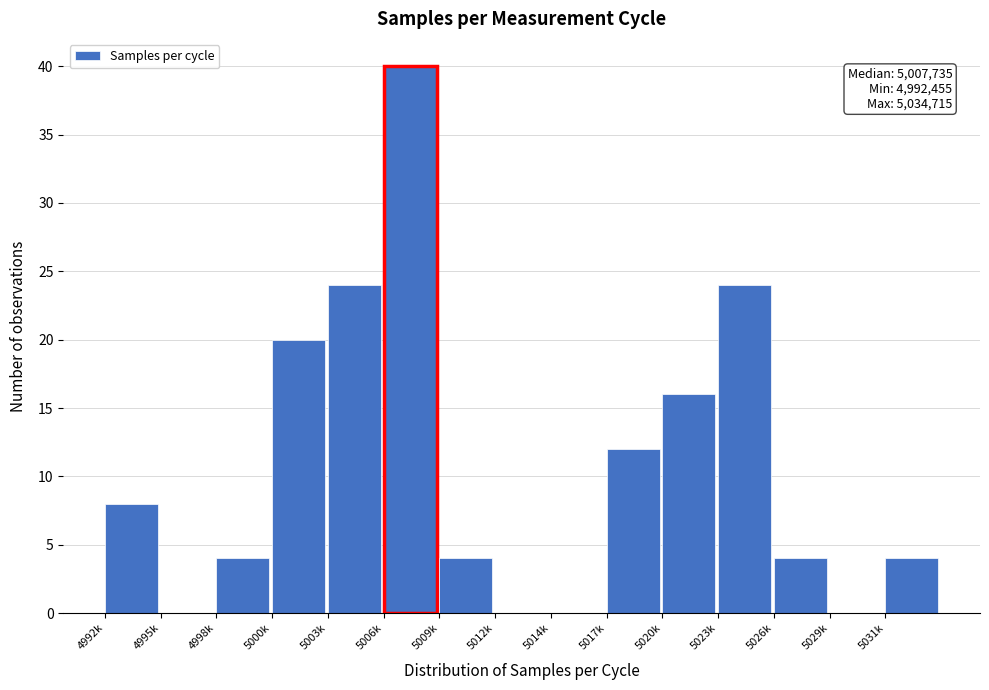

Reading left to right, extract all data points from this chart.

4992k=8	4995k=0	4998k=4	5000k=20	5003k=24	5006k=40	5009k=4	5012k=0	5014k=0	5017k=12	5020k=16	5023k=24	5026k=4	5029k=0	5031k=4